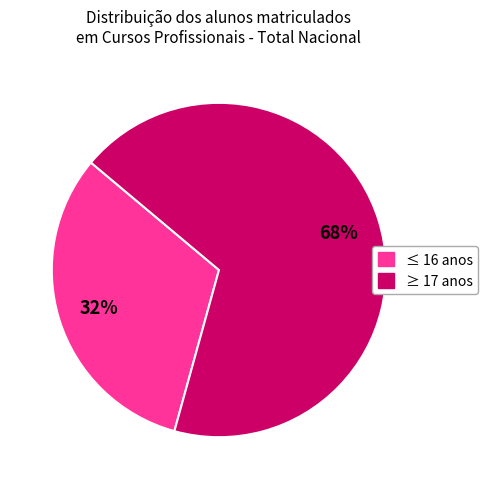

Is there a majority slice in this chart?

Yes